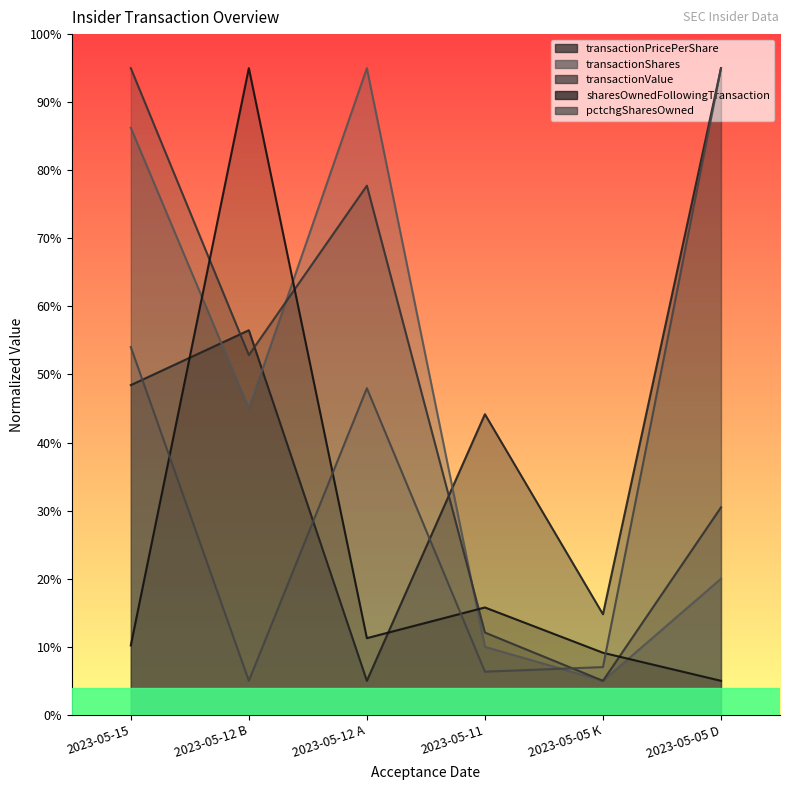

Reading left to right, what are all the values shown in this chart?

transactionPricePerShare: 2023-05-15=48.4	2023-05-12 B=56.5	2023-05-12 A=5.0	2023-05-11=44.2	2023-05-05 K=14.8	2023-05-05 D=95.0
transactionShares: 2023-05-15=86.2	2023-05-12 B=45.0	2023-05-12 A=95.0	2023-05-11=10.0	2023-05-05 K=5.0	2023-05-05 D=20.0
transactionValue: 2023-05-15=95.0	2023-05-12 B=52.9	2023-05-12 A=77.7	2023-05-11=12.1	2023-05-05 K=5.0	2023-05-05 D=30.5
sharesOwnedFollowingTransaction: 2023-05-15=10.2	2023-05-12 B=95.0	2023-05-12 A=11.3	2023-05-11=15.8	2023-05-05 K=9.1	2023-05-05 D=5.0
pctchgSharesOwned: 2023-05-15=54.0	2023-05-12 B=5.0	2023-05-12 A=48.0	2023-05-11=6.3	2023-05-05 K=7.0	2023-05-05 D=95.0